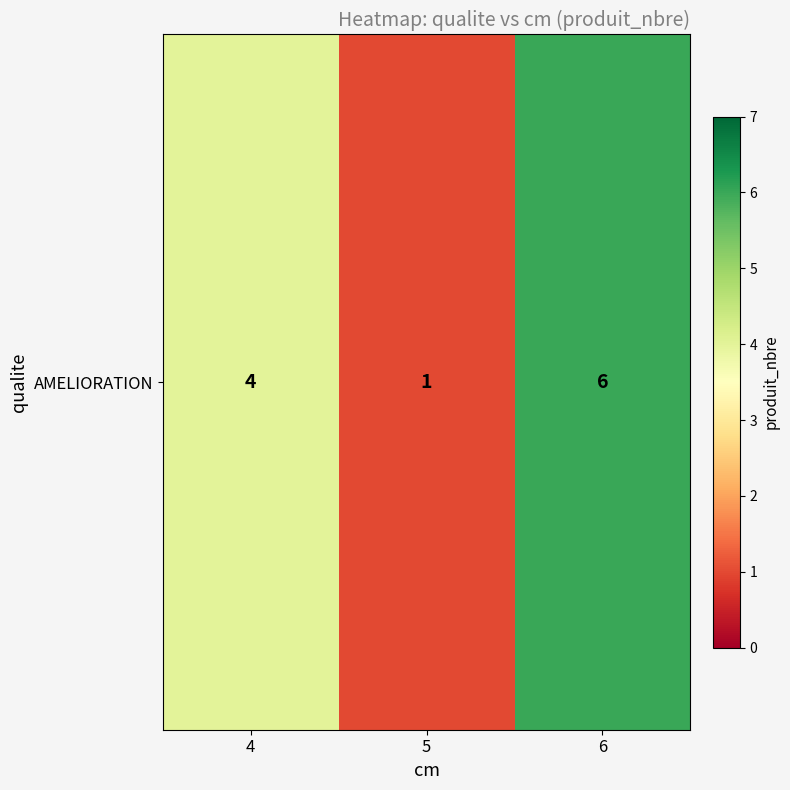

Rank the categories by value from highest to lowest.

6, 4, 5